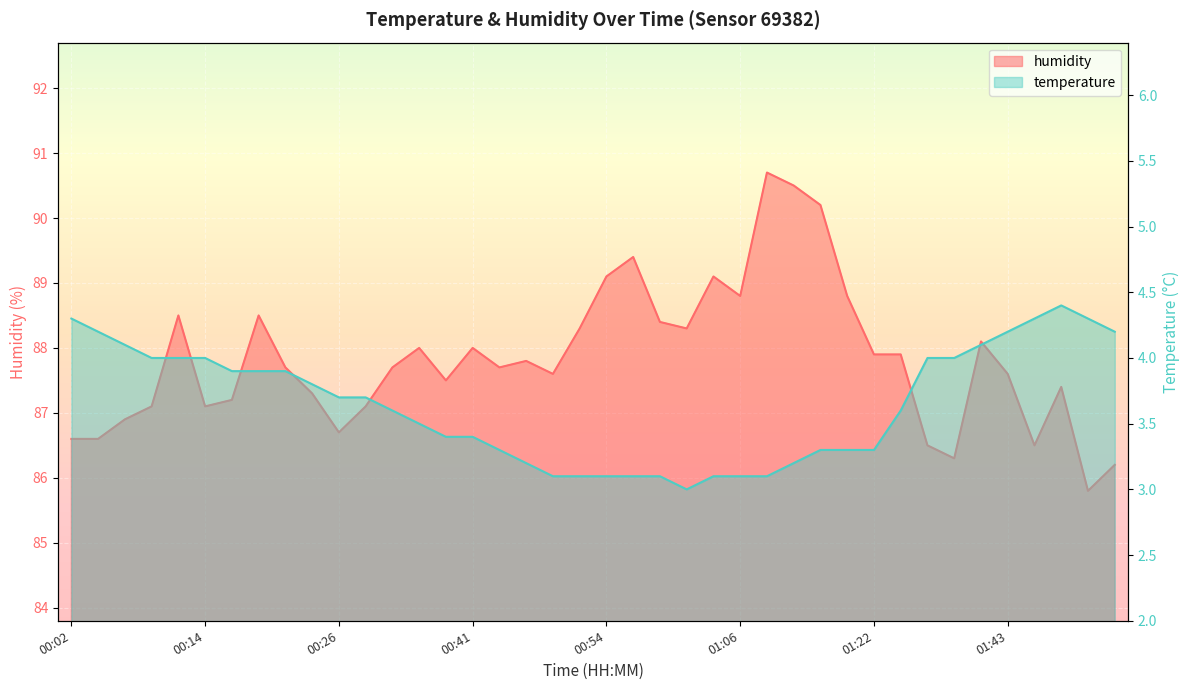

True or false: humidity and temperature intersect in this chart.

False